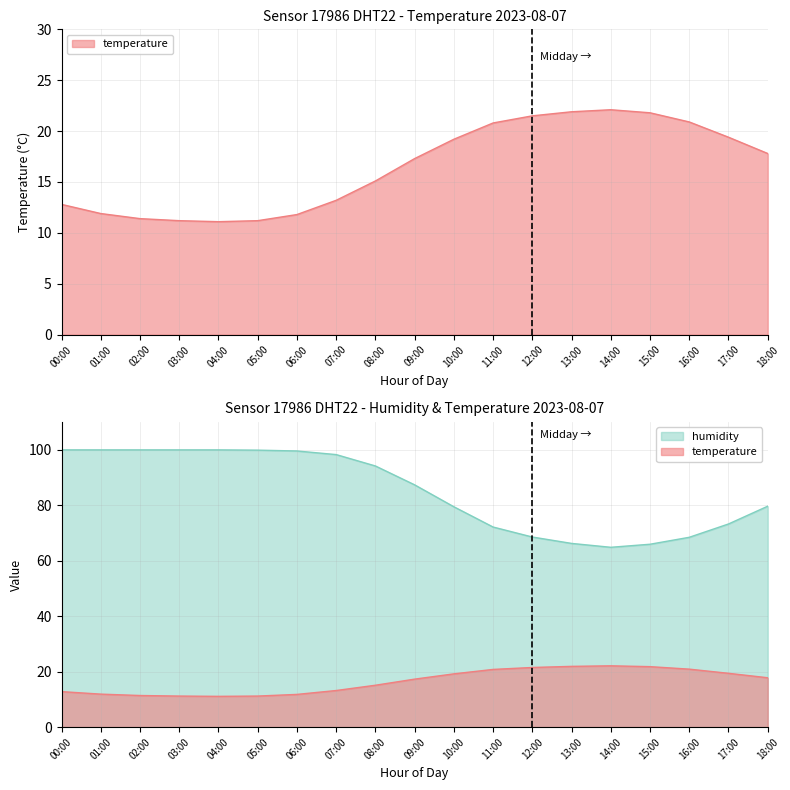

The temperature series shows 22.1 at 14:00. True or false?

True